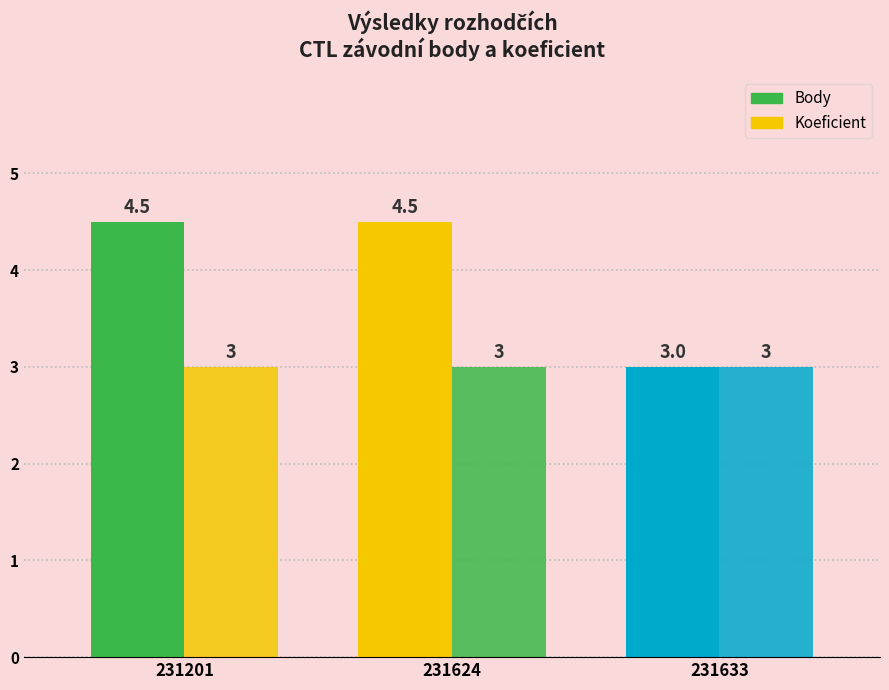

Which series changed the most between 231624 and 231633?

Body